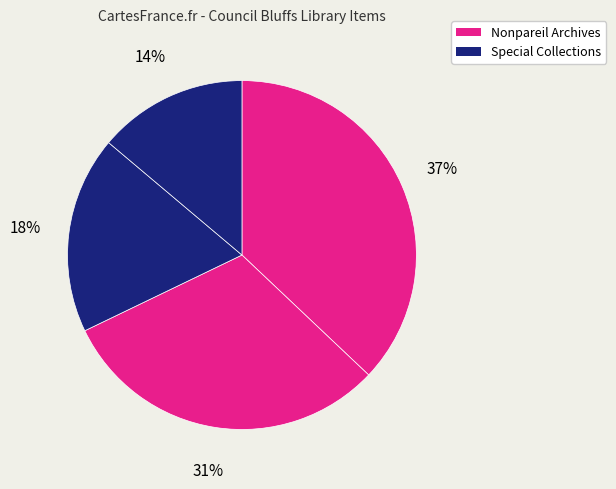

How many segments does this pie chart have?

4